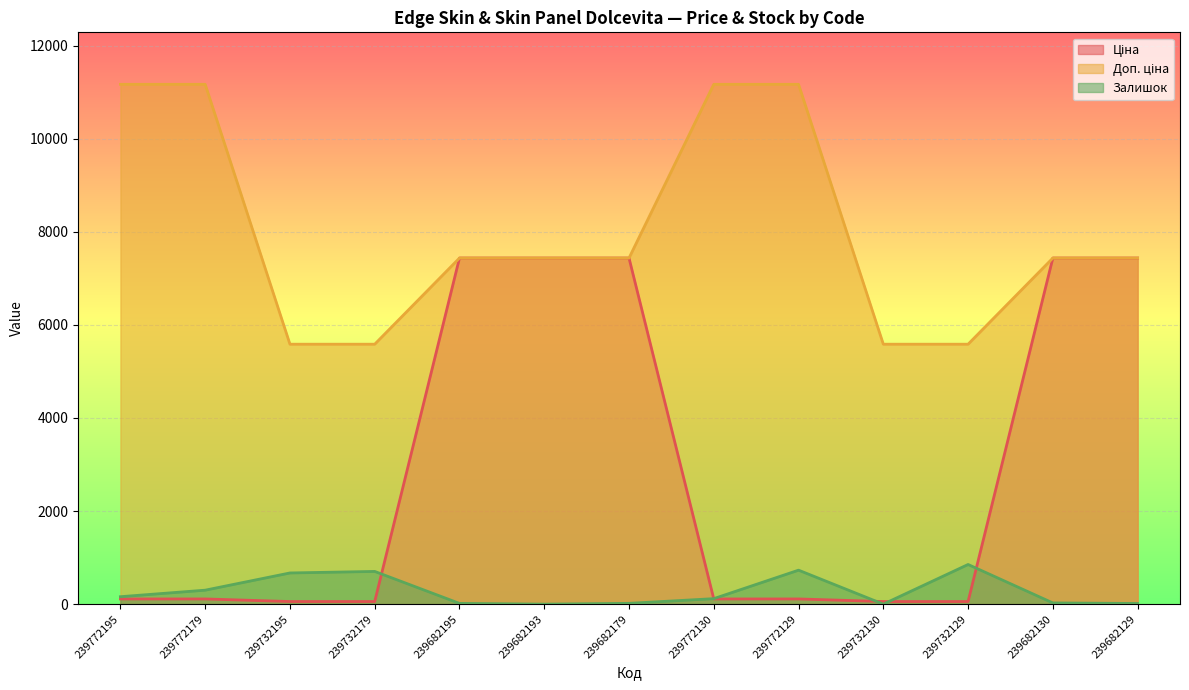

True or false: Доп. ціна has a value of 1118.3 at 239732195.

False